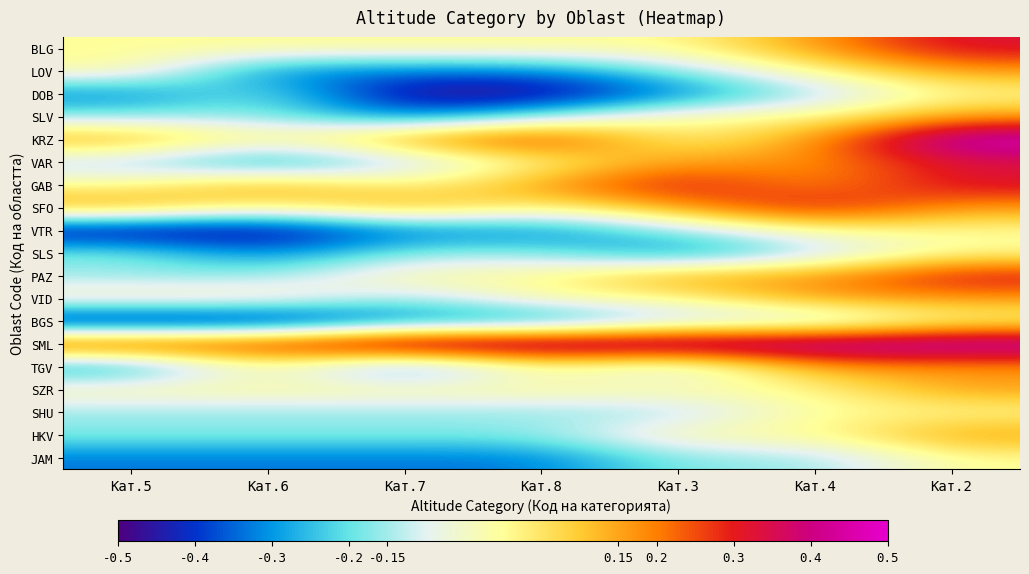

What is the total value across all series at Кат.4?

1.3